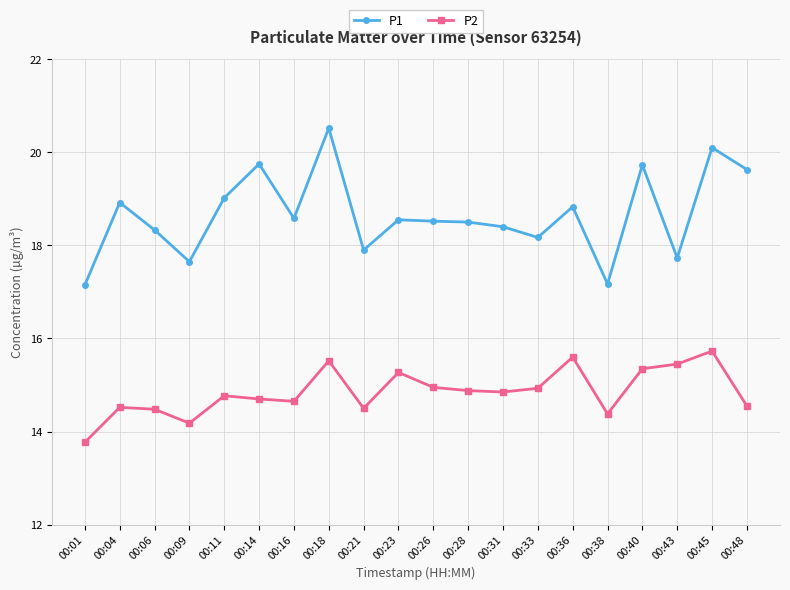

Is this an area chart (filled region under the line)?

No